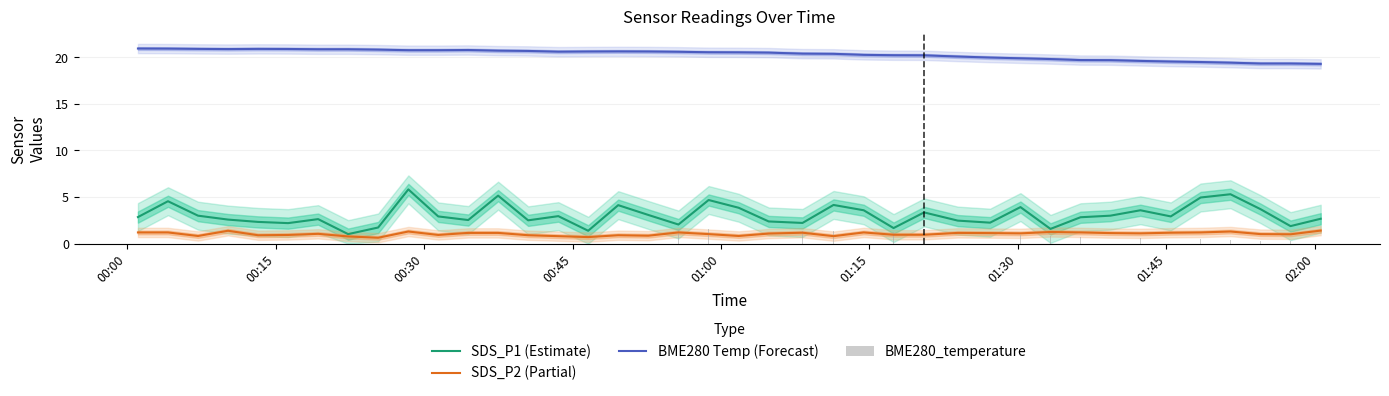

What is the difference between the maximum and minimum values in the BME280 Temp (Forecast) series?

1.7